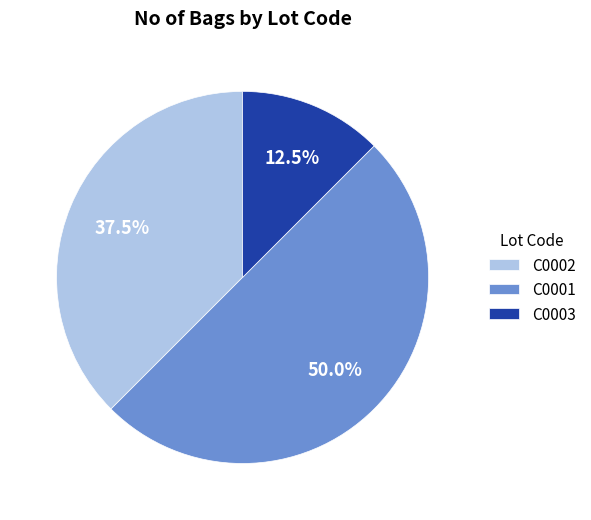

How many slices are in this pie chart?

3